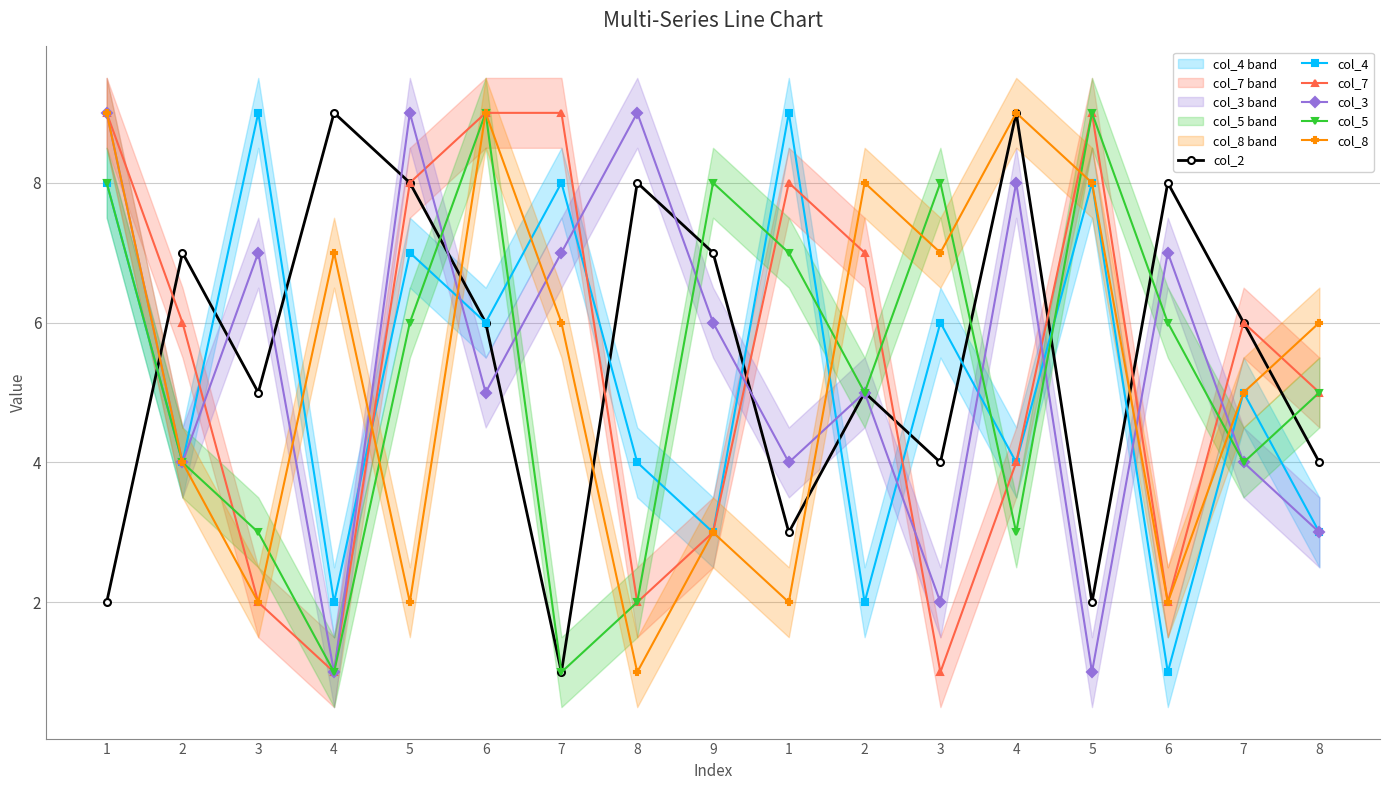

How many col_5 values are between 3 and 8?

12